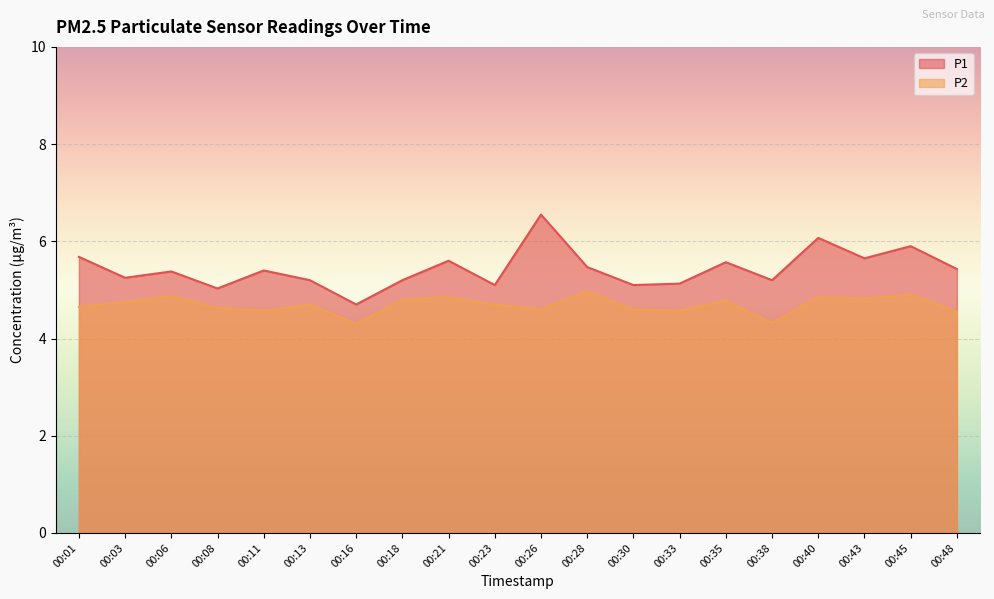

At which category does P2 reach its first local peak?

00:06